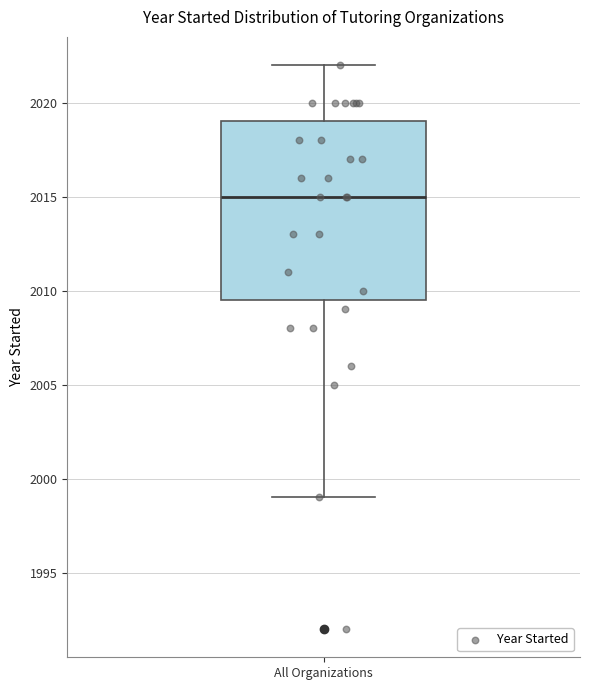

Transcribe this box plot: give where the median line is, the range the box spans, and where the two whiskers end, as read against the y-axis. The values are not printed on the chart, so give them approximately, as read against the axis.

median 2015.0, box 2009.5 to 2019.0, whiskers 1999.0 to 2022.0